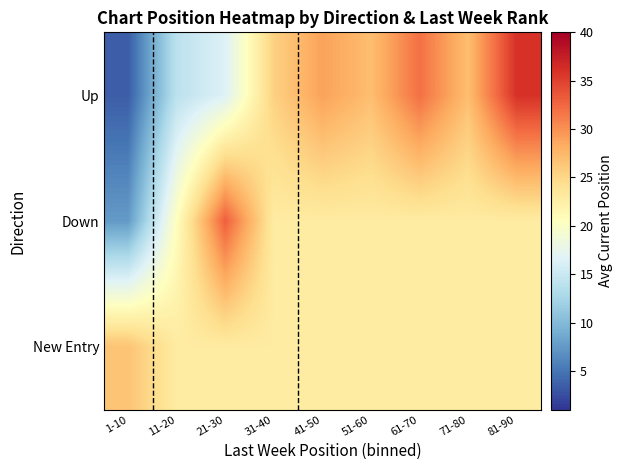

Reading right to left, what are all the values shown in this chart?

Up: 81-90=36.0	71-80=27.0	61-70=32.0	51-60=27.0	41-50=29.0	31-40=25.5	21-30=16.5	11-20=14.0	1-10=3.5
Down: 81-90=22.9	71-80=22.9	61-70=22.9	51-60=22.9	41-50=22.9	31-40=22.9	21-30=33.0	11-20=20.5	1-10=7.5
New Entry: 81-90=22.9	71-80=22.9	61-70=22.9	51-60=22.9	41-50=22.9	31-40=22.9	21-30=22.9	11-20=22.9	1-10=26.6